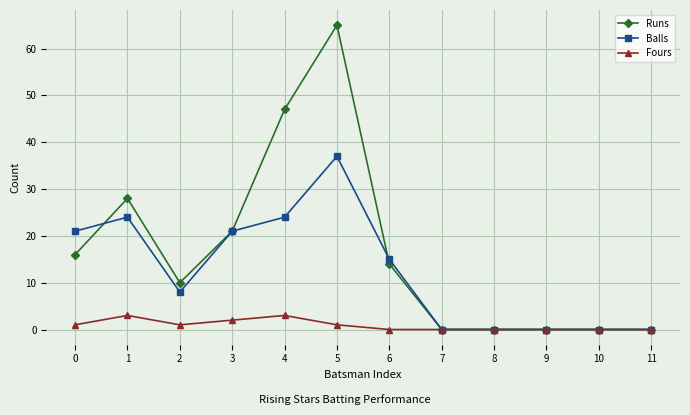

Does the chart have visible grid lines?

Yes